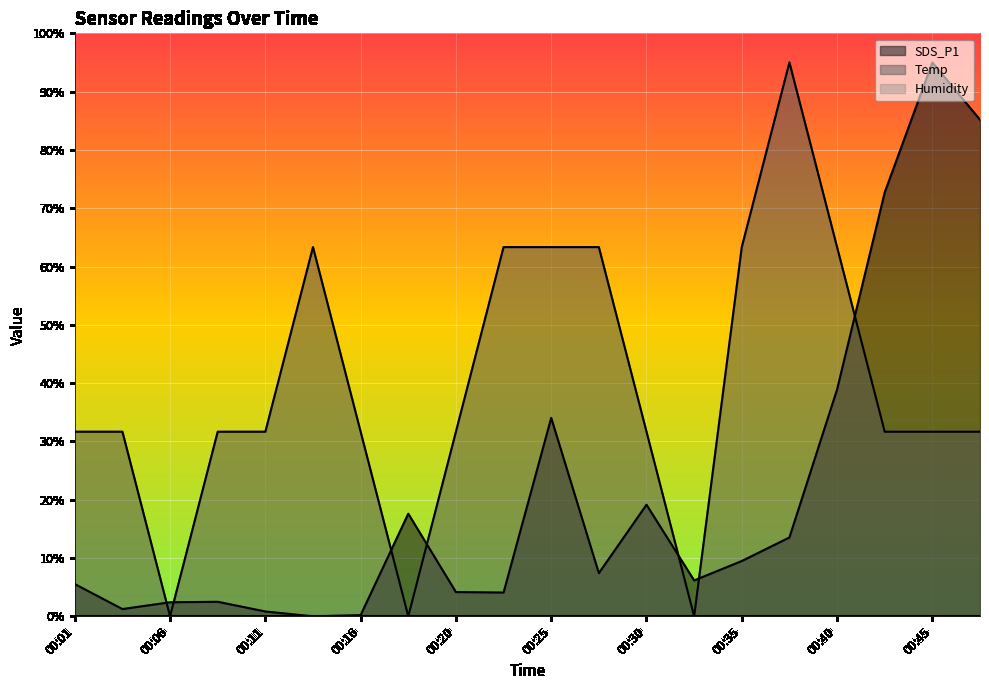

At how many categories does at least one series exceed 66?

4